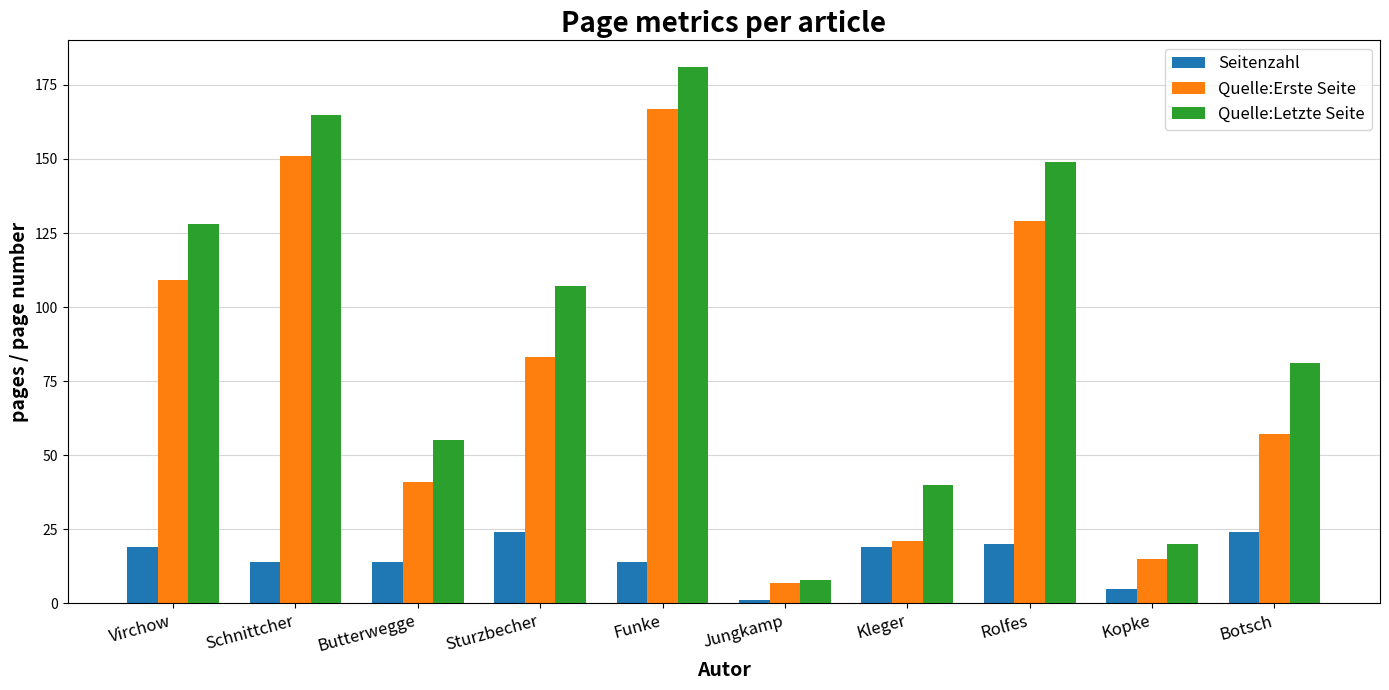

Rank the series by their average value, from highest to lowest.

Quelle:Letzte Seite, Quelle:Erste Seite, Seitenzahl